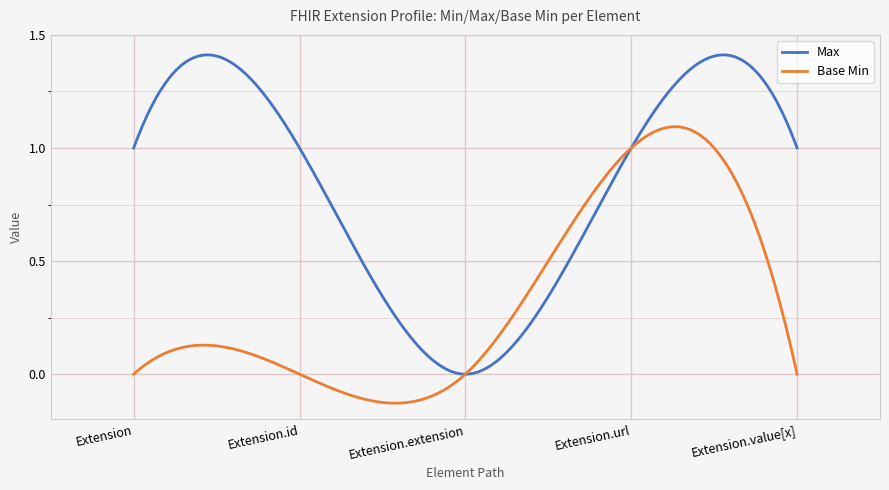

Which series has the largest total across all categories?

Max